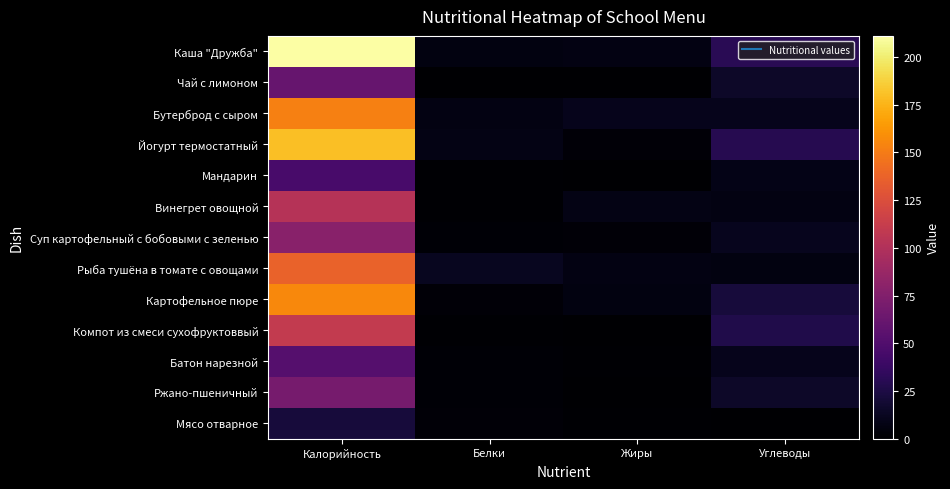

Which series has the largest total across all categories?

Каша "Дружба"